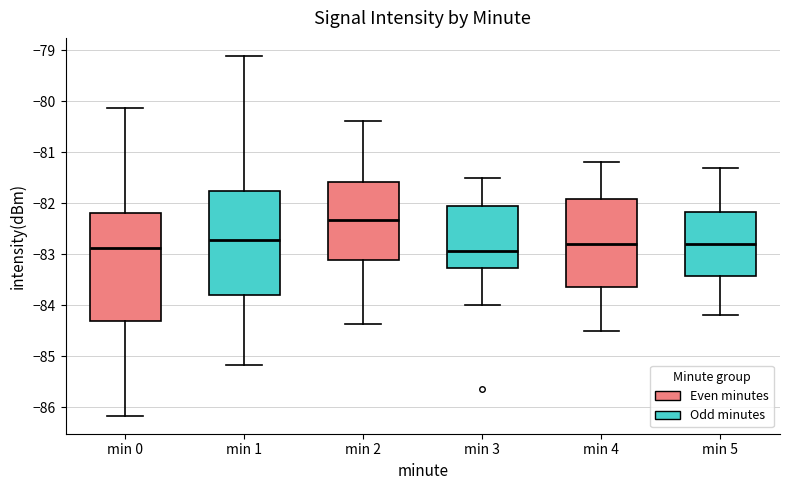

Where does the lower whisker of the box for min 4 end on the y-axis? The values are not printed on the chart, so give them approximately, as read against the axis.

-84.5